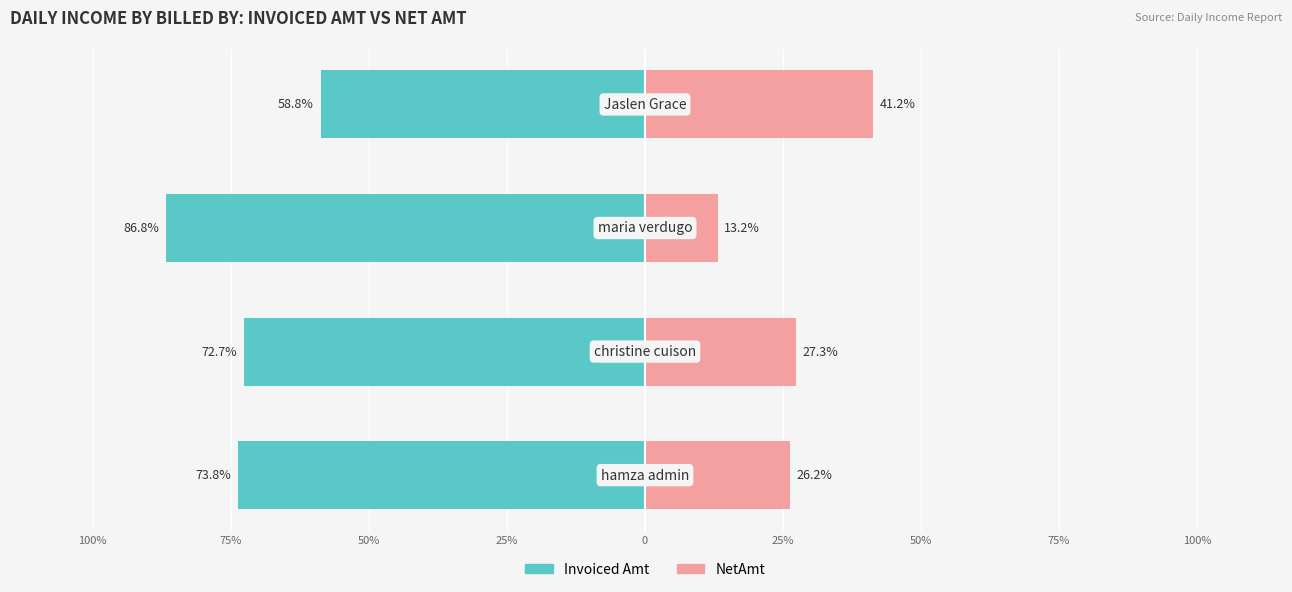

How many values in the NetAmt series are below 27?

2